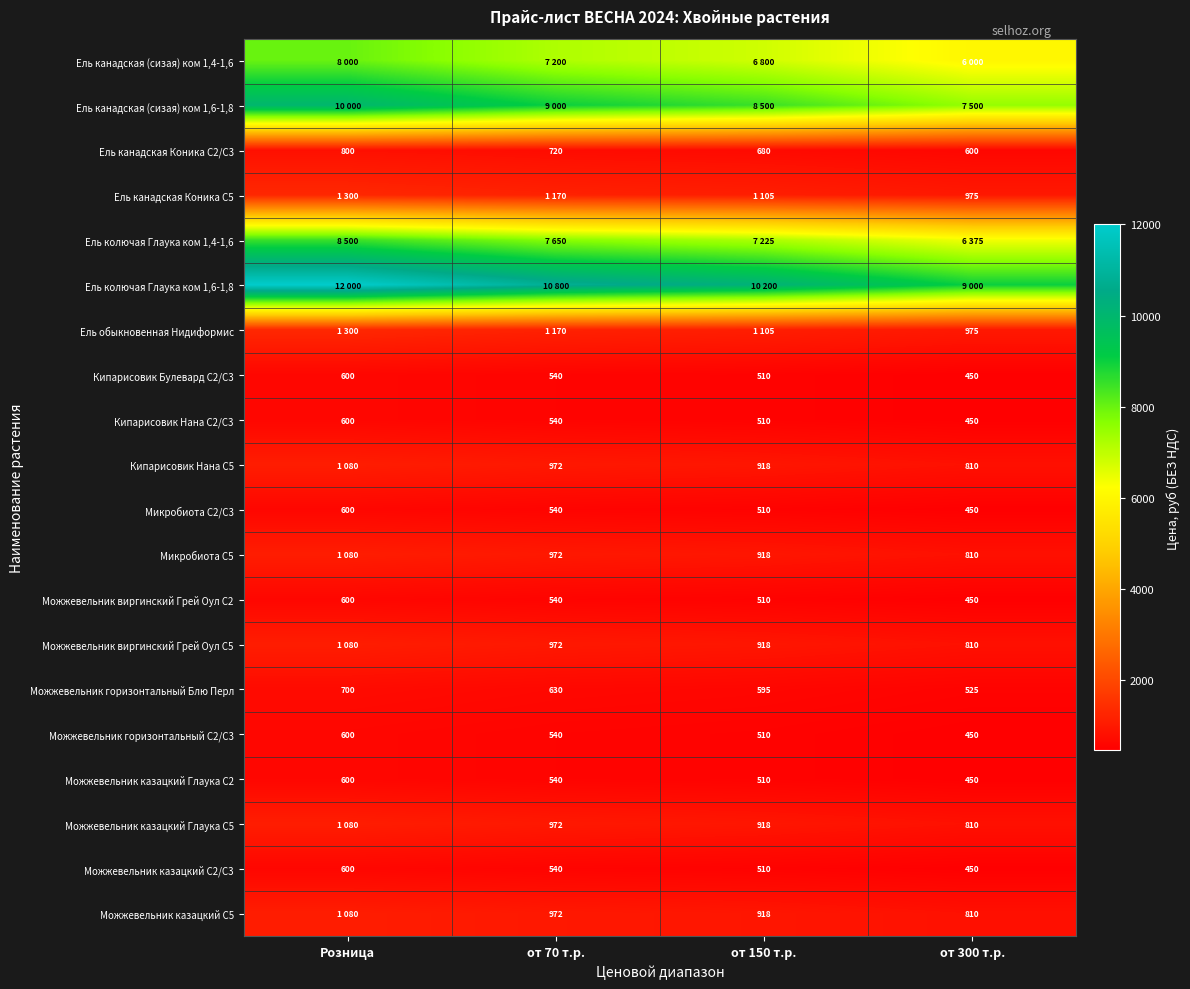

Is the value of Можжевельник горизонтальный С2/С3 at от 300 т.р. greater than the value of Микробиота С5 at от 150 т.р.?

No